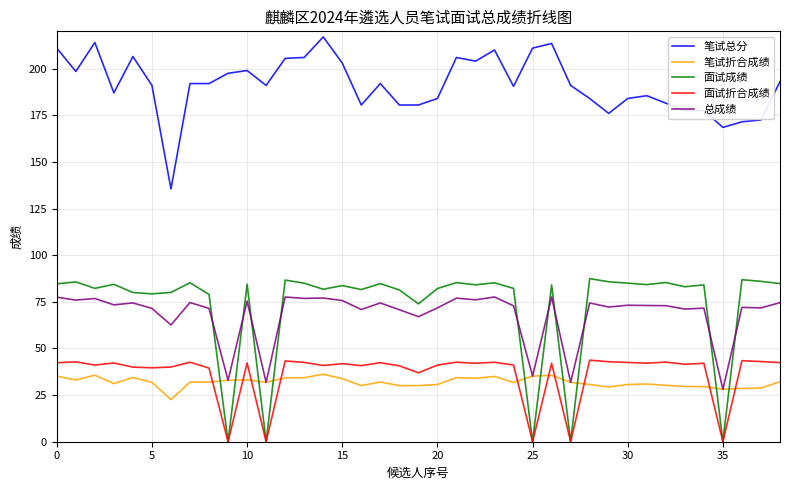

Does the chart have visible grid lines?

Yes